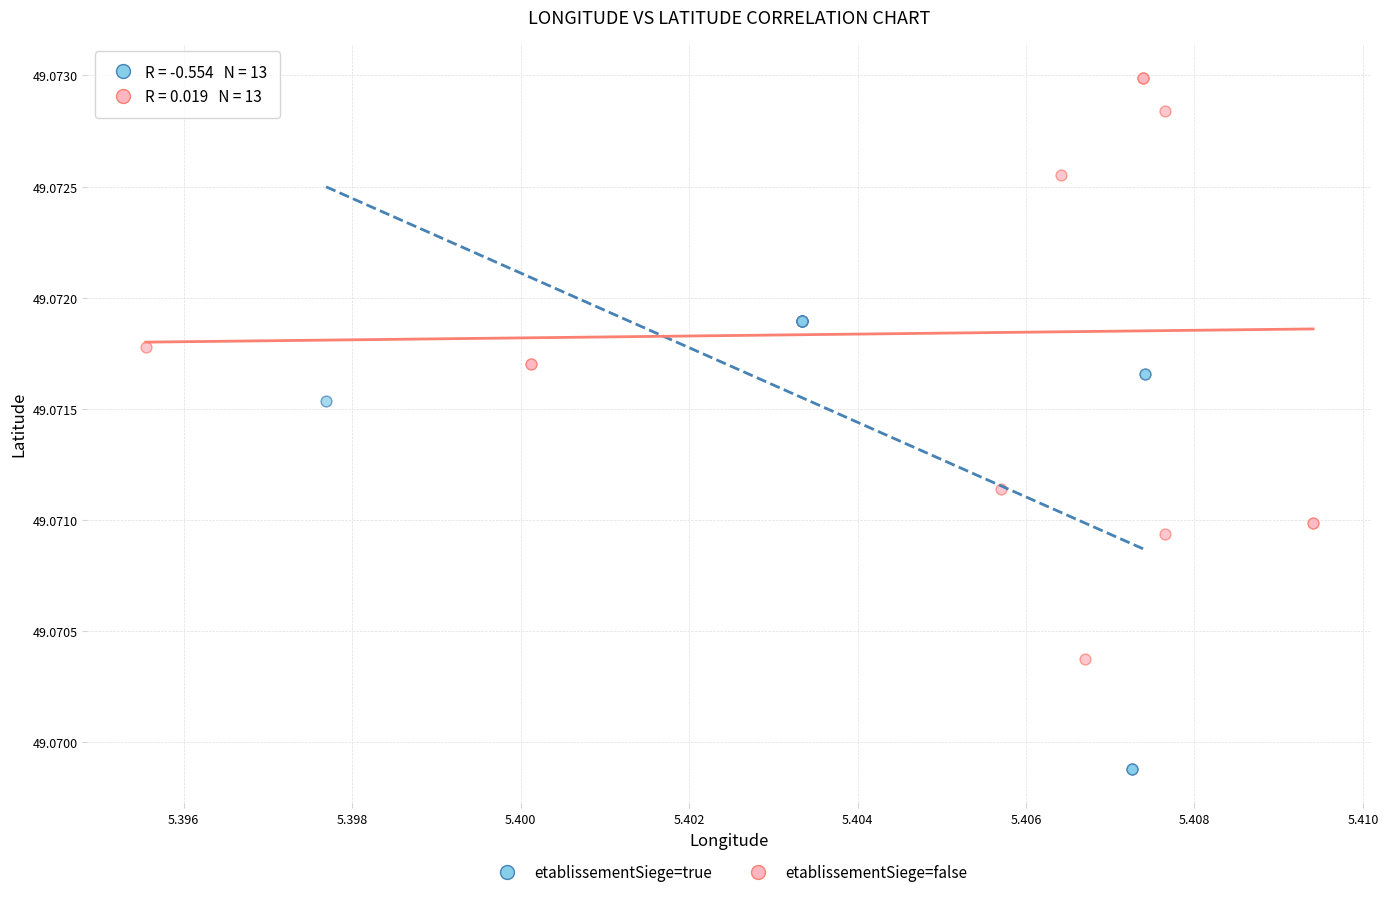

Which series reaches the maximum Y coordinate?

etablissementSiege=false